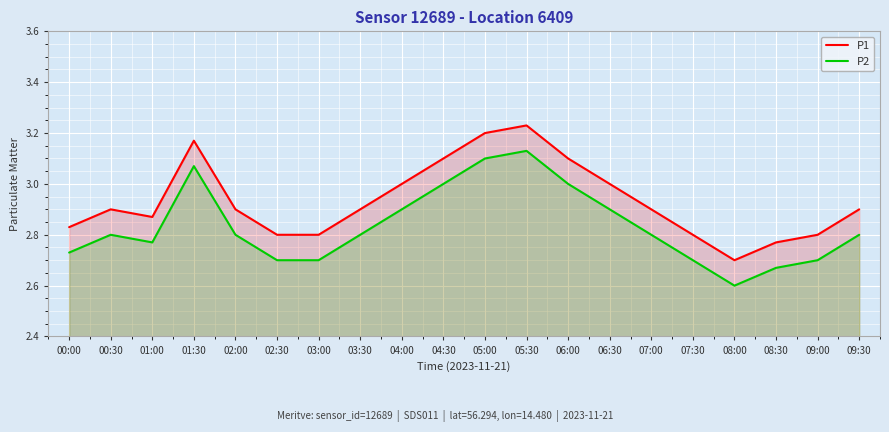

How many lines are shown in the chart?

2